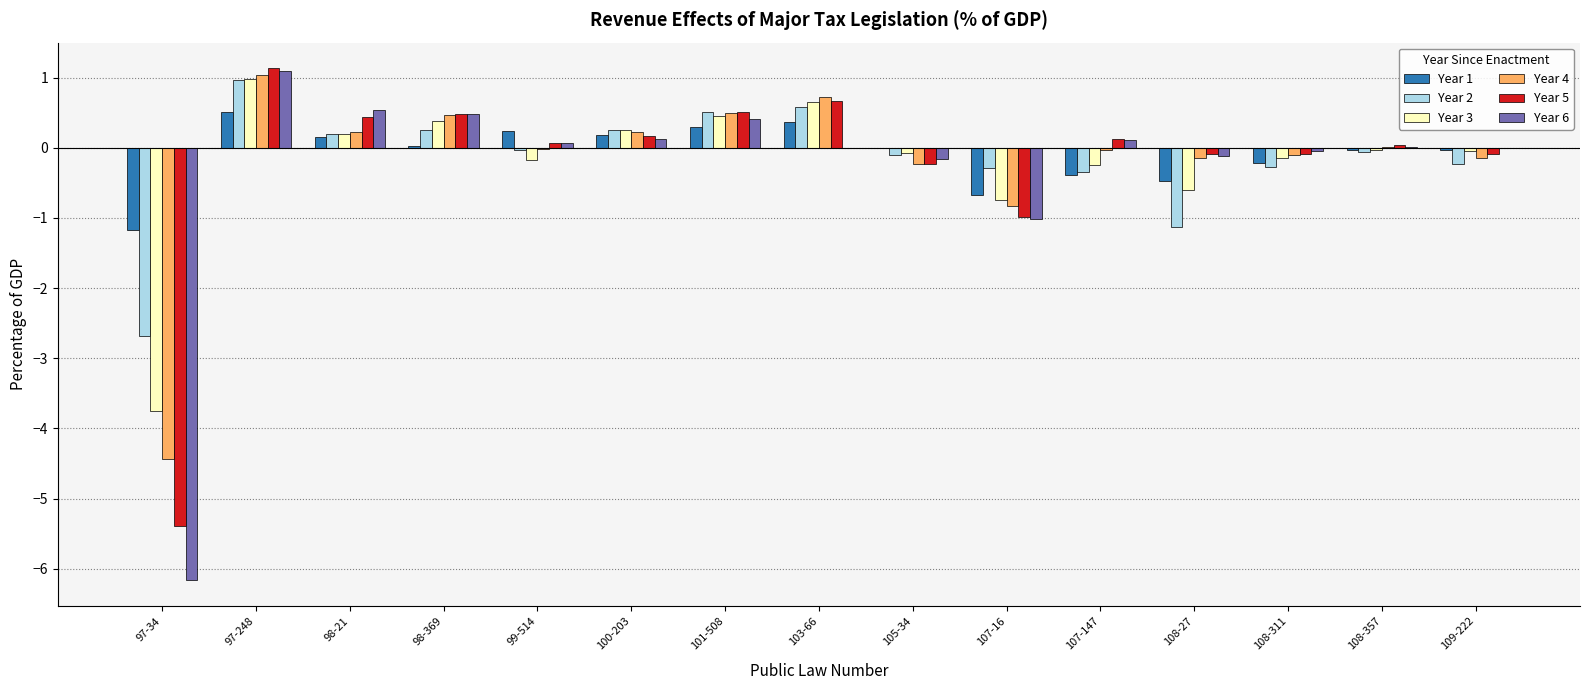

What is the difference between the Year 6 values at 107-16 and 107-147?

1.1